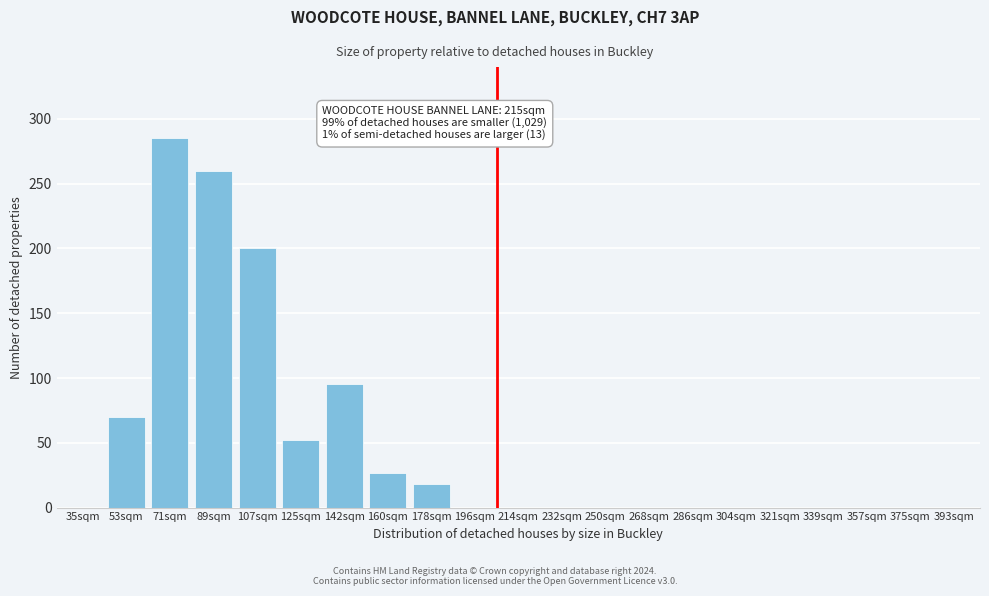

Reading left to right, what are all the values shown in this chart?

35sqm=0	53sqm=70	71sqm=285	89sqm=260	107sqm=200	125sqm=52	142sqm=95	160sqm=27	178sqm=18	196sqm=0	214sqm=0	232sqm=0	250sqm=0	268sqm=0	286sqm=0	304sqm=0	321sqm=0	339sqm=0	357sqm=0	375sqm=0	393sqm=0